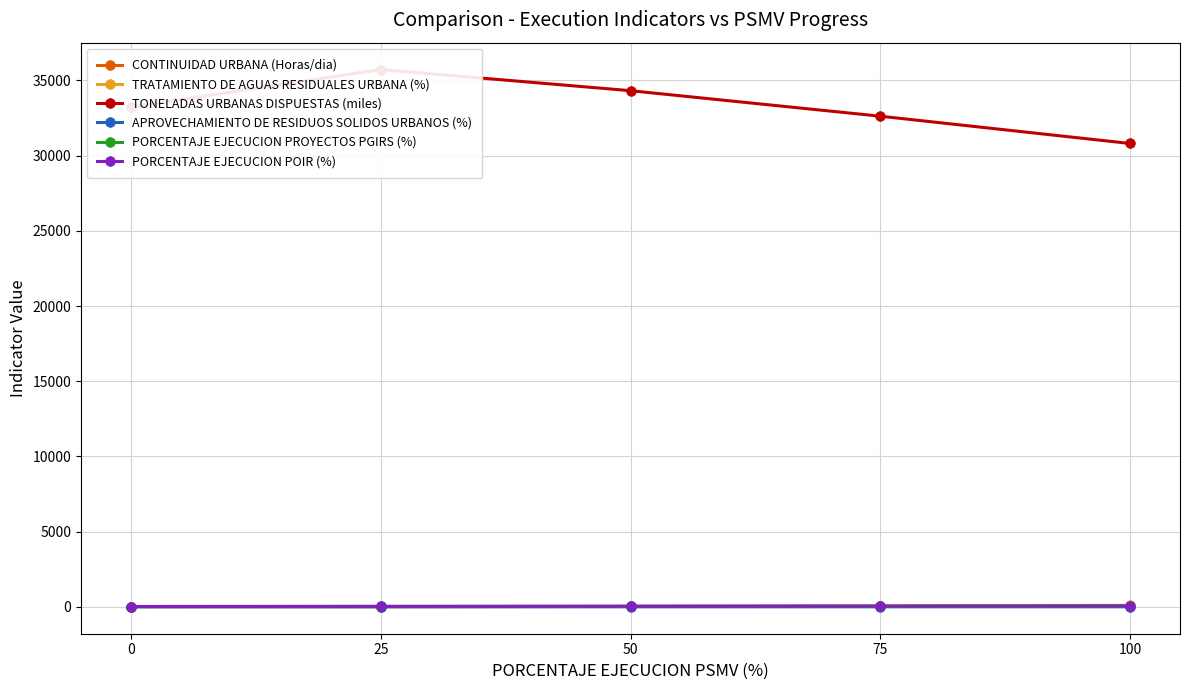

How many distinct data groups are displayed?

6